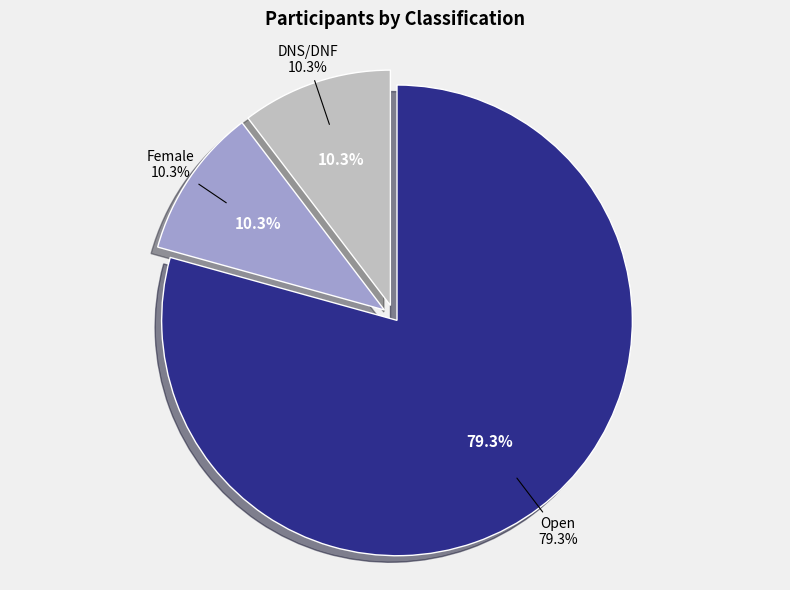

To the nearest percent, what portion does Female represent?

10%